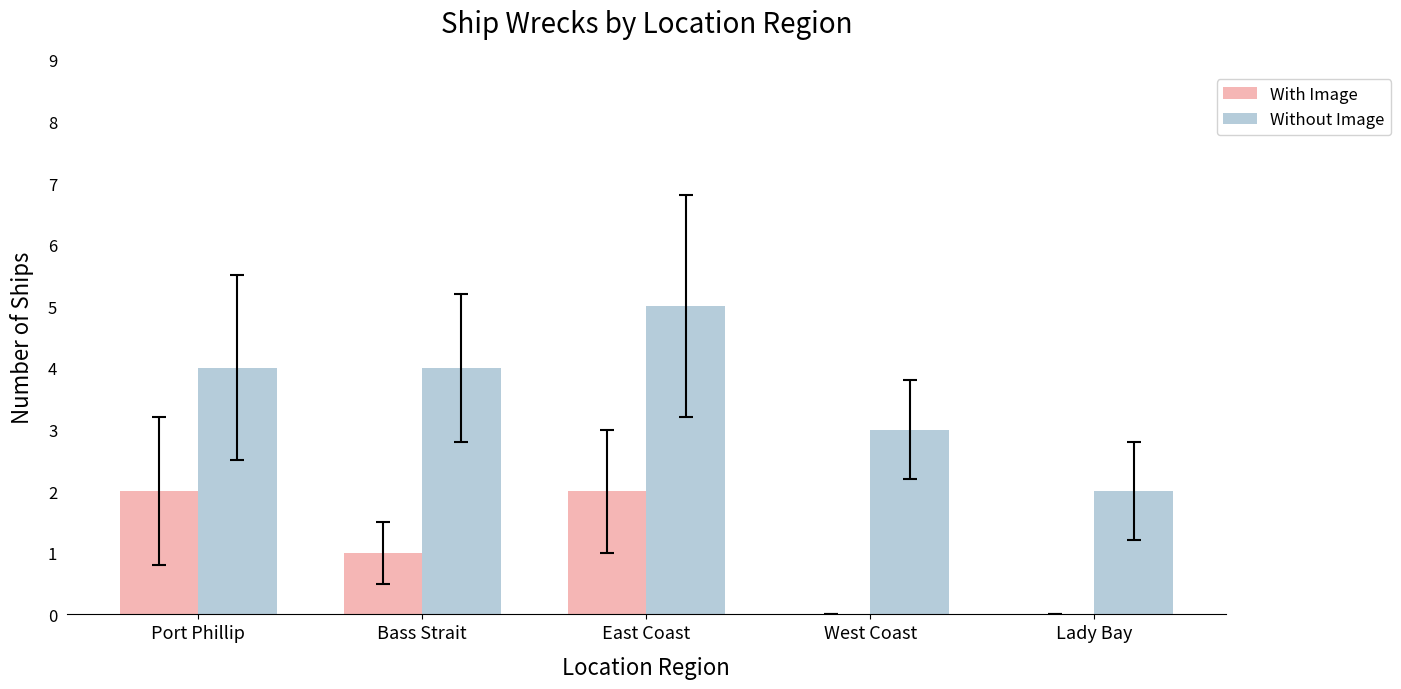

What is the total value across all series at Port Phillip?

6